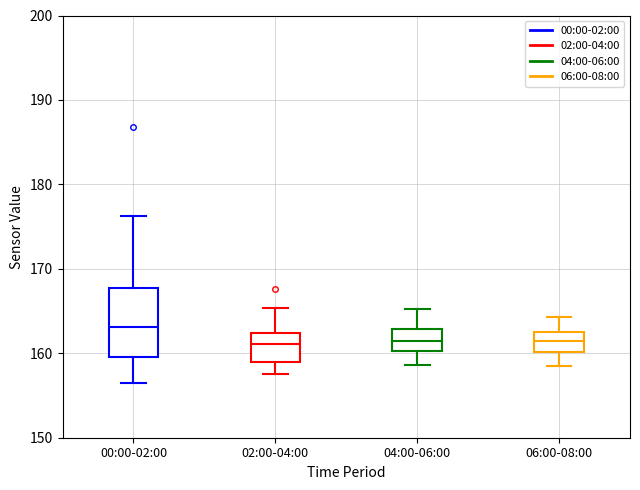

Comparing the boxes themselves (not the whiskers), which one is the tallest?

00:00-02:00